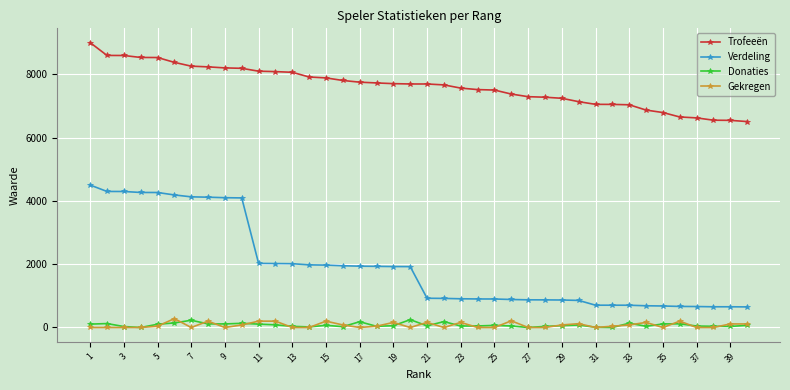

Which series has the widest spread of values?

Verdeling